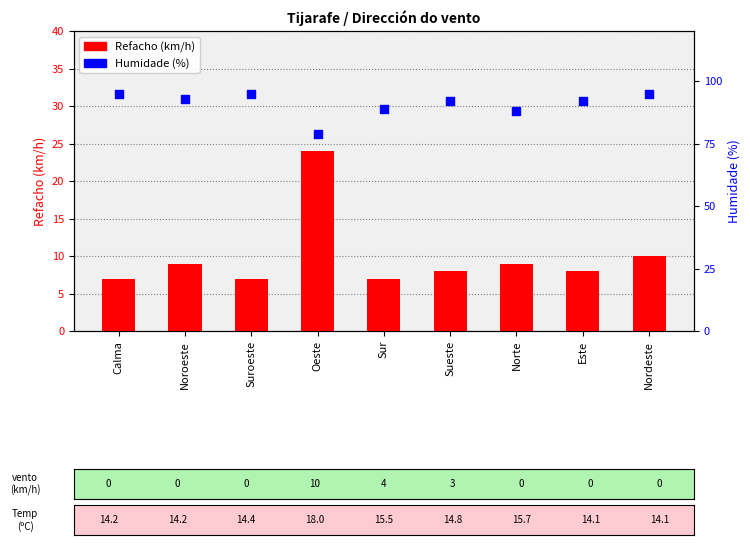

At how many categories does at least one series exceed 29?

9